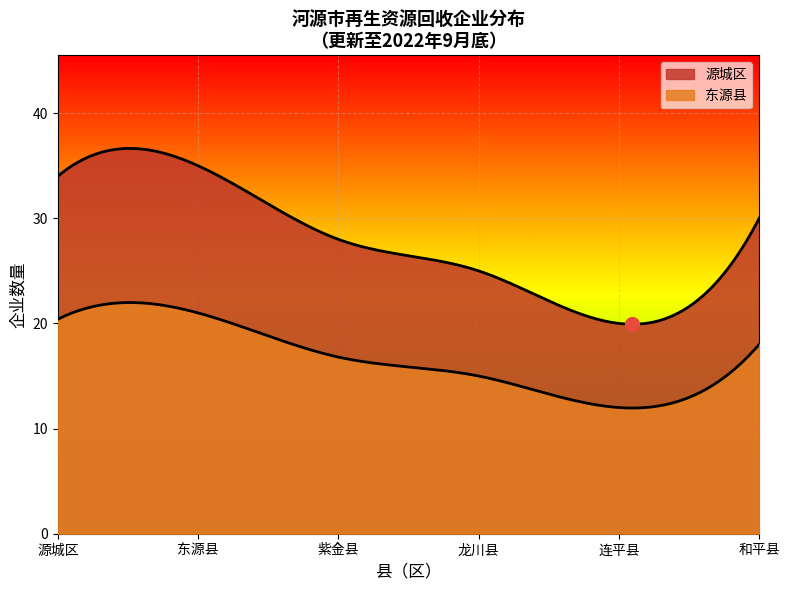

How many lines are shown in the chart?

2